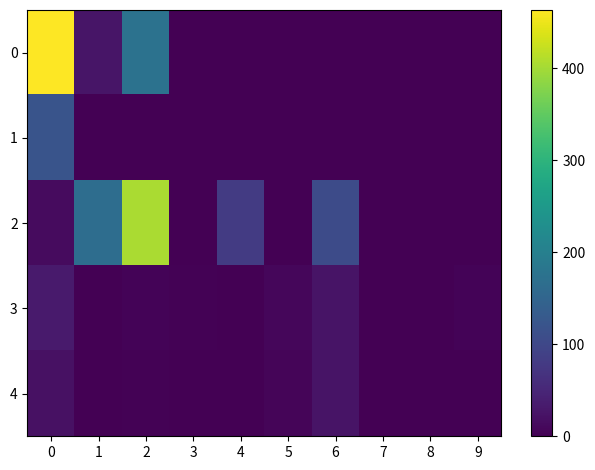

Reading left to right, extract all data points from this chart.

0: 0=463.0	1=27.0	2=173.8	3=0.0	4=0.0	5=0.0	6=0.0	7=0.0	8=0.0	9=0.0
1: 0=120.0	1=0.0	2=0.0	3=0.0	4=0.0	5=0.0	6=0.0	7=0.0	8=0.0	9=0.0
2: 0=14.0	1=166.0	2=404.0	3=0.0	4=81.0	5=0.0	6=106.0	7=0.0	8=0.0	9=0.0
3: 0=34.0	1=0.0	2=5.2	3=2.2	4=1.0	5=8.0	6=25.0	7=0.0	8=0.0	9=5.0
4: 0=21.0	1=0.0	2=1.9	3=0.0	4=0.0	5=6.0	6=24.0	7=0.0	8=0.0	9=1.0